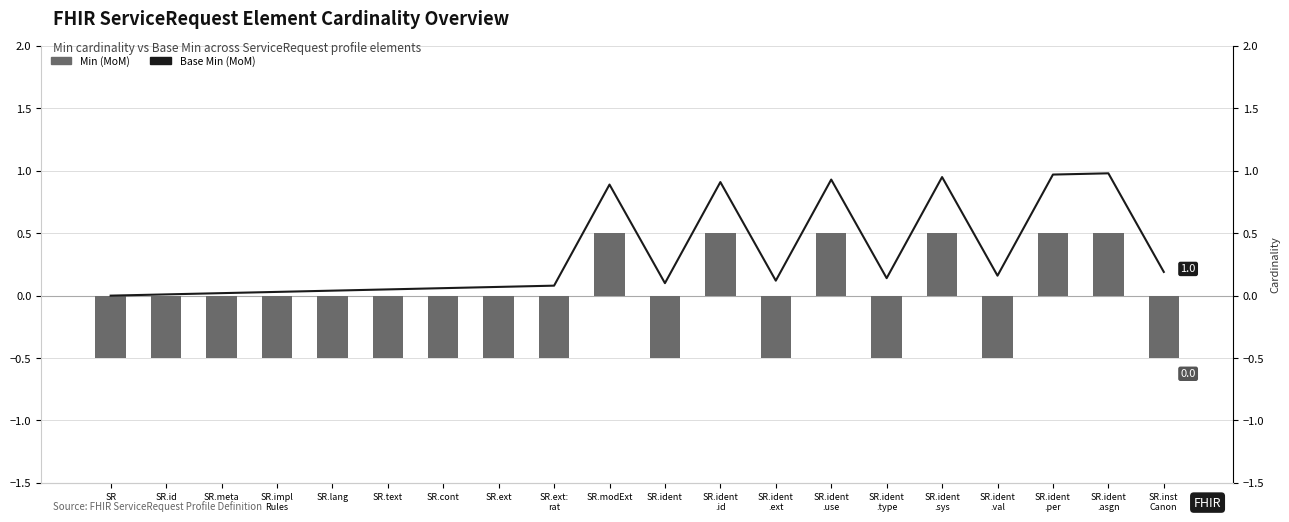

The value of Min (MoM) at SR.lang is -0.7. True or false?

False